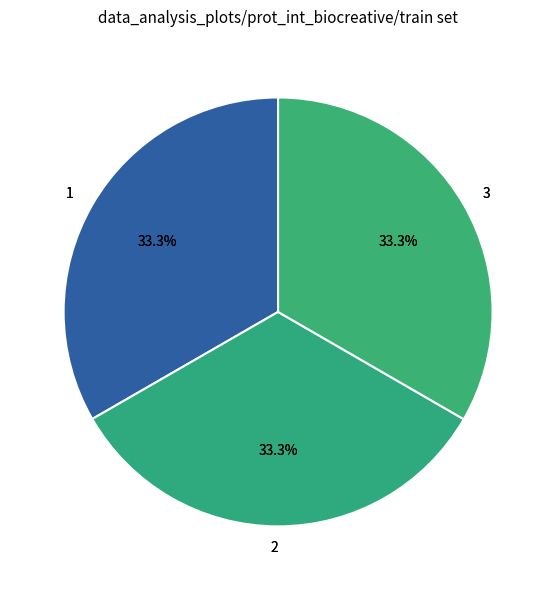

To the nearest percent, what is the combined percentage of 3 and 1?

67%